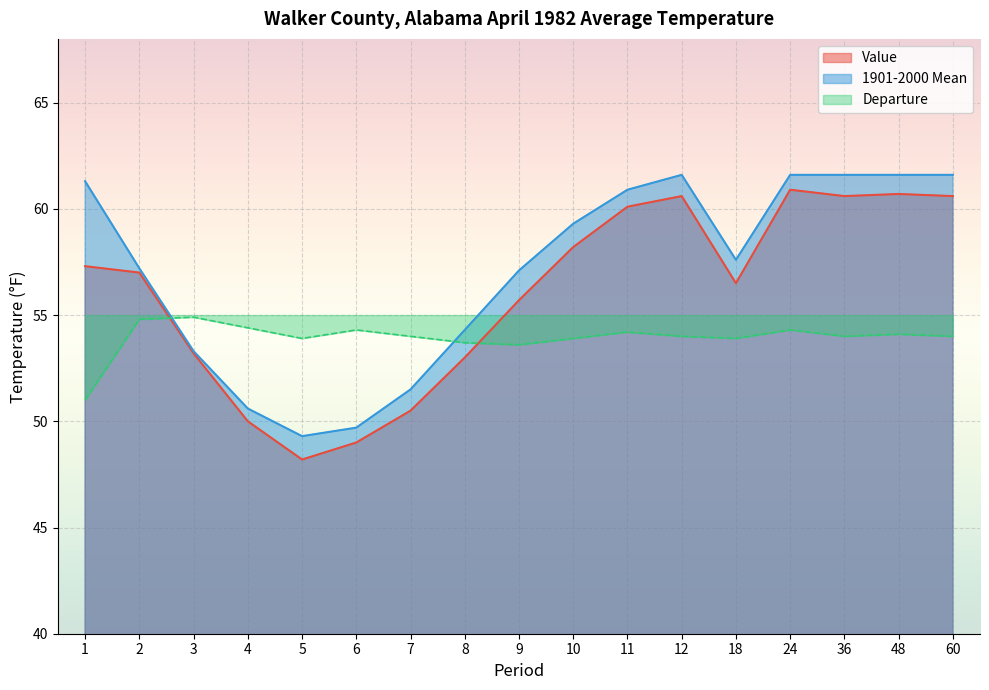

Between 18 and 3, which is larger?

18